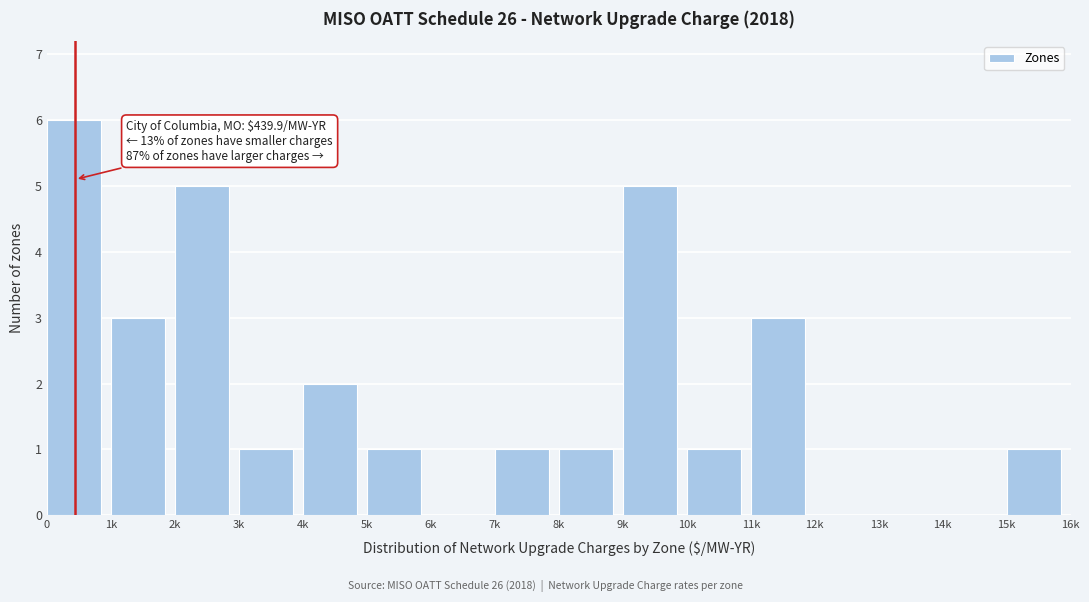

Reading right to left, what are all the values shown in this chart?

15k=1	14k=0	13k=0	12k=0	11k=3	10k=1	9k=5	8k=1	7k=1	6k=0	5k=1	4k=2	3k=1	2k=5	1k=3	0=6